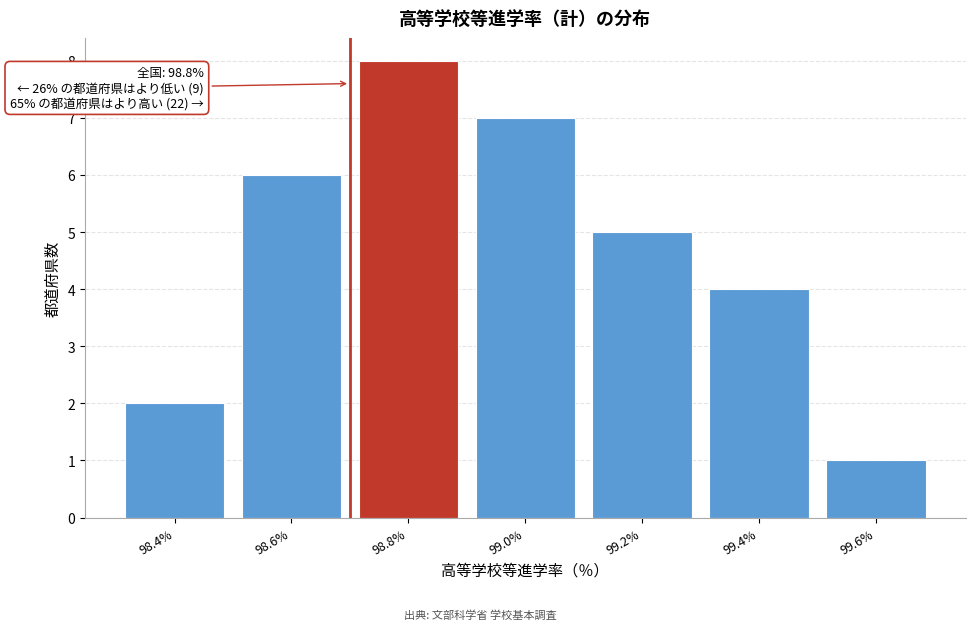

Reading left to right, transcribe all the data shown in this chart.

2	6	8	7	5	4	1